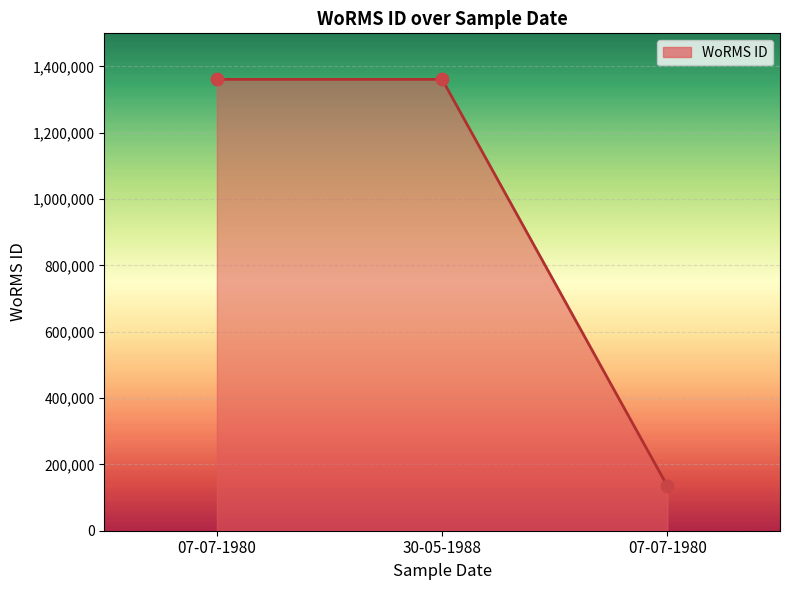

Between 07-07-1980 and 30-05-1988, which is larger?

07-07-1980